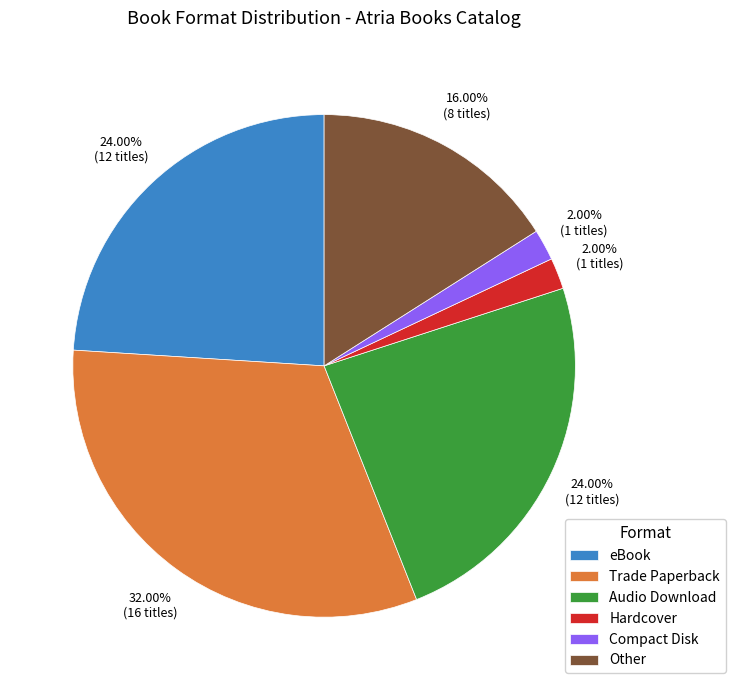

True or false: Audio Download accounts for 39% of the total.

False